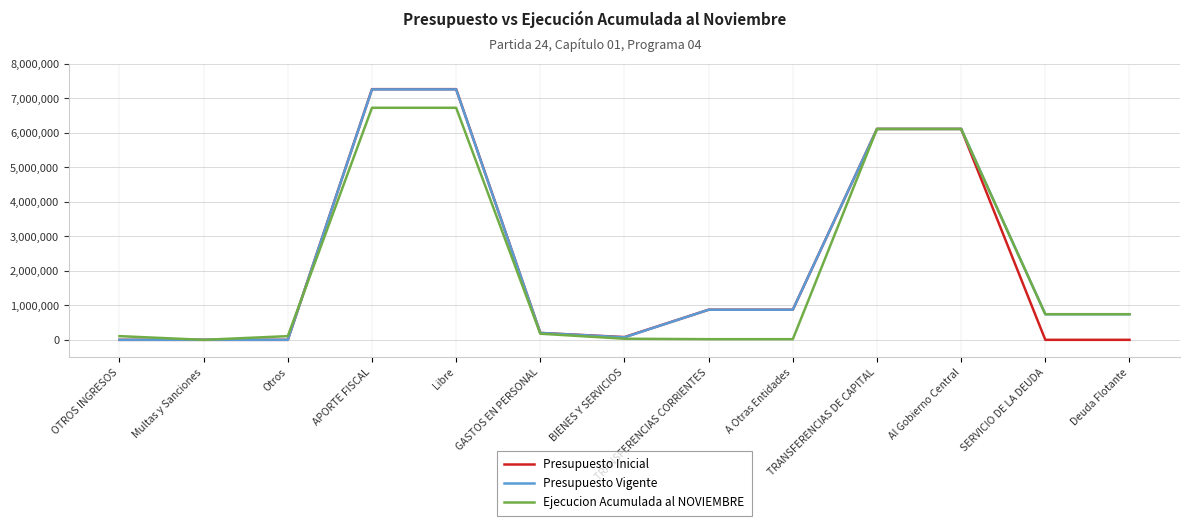

How many lines are shown in the chart?

3